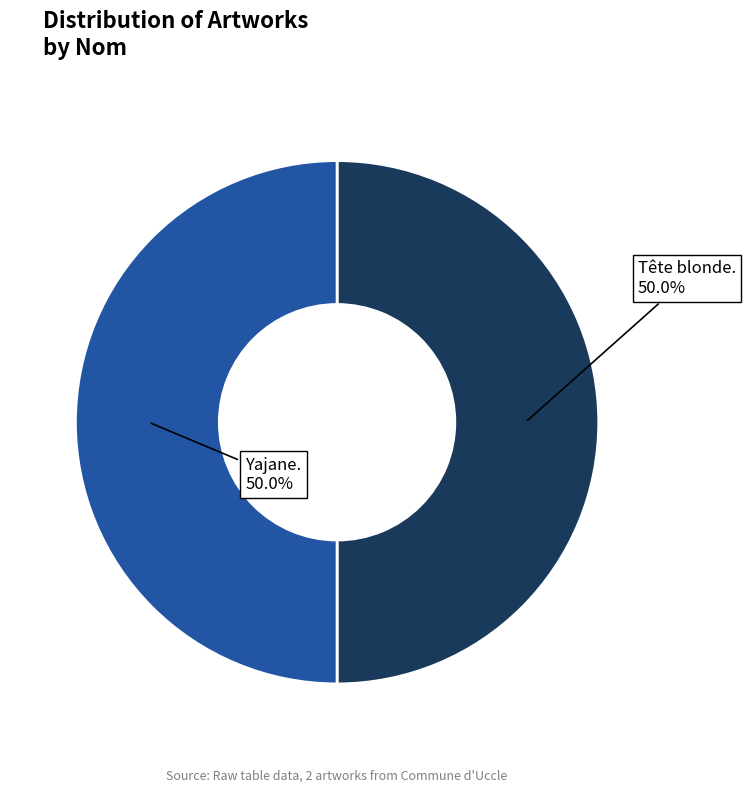

Count the number of slices in the pie.

2